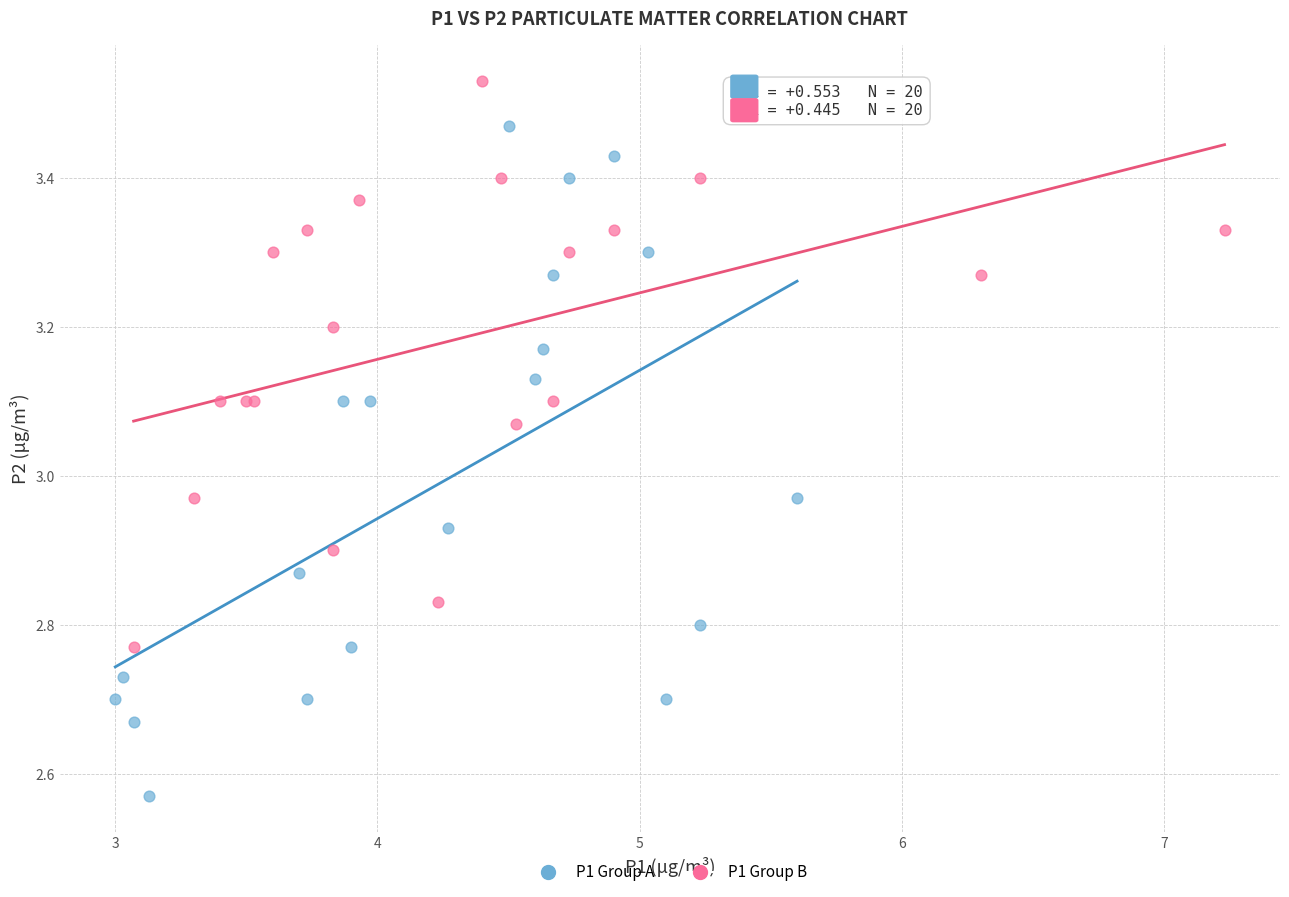

Which series contains the lowest Y value?

P1 Group A